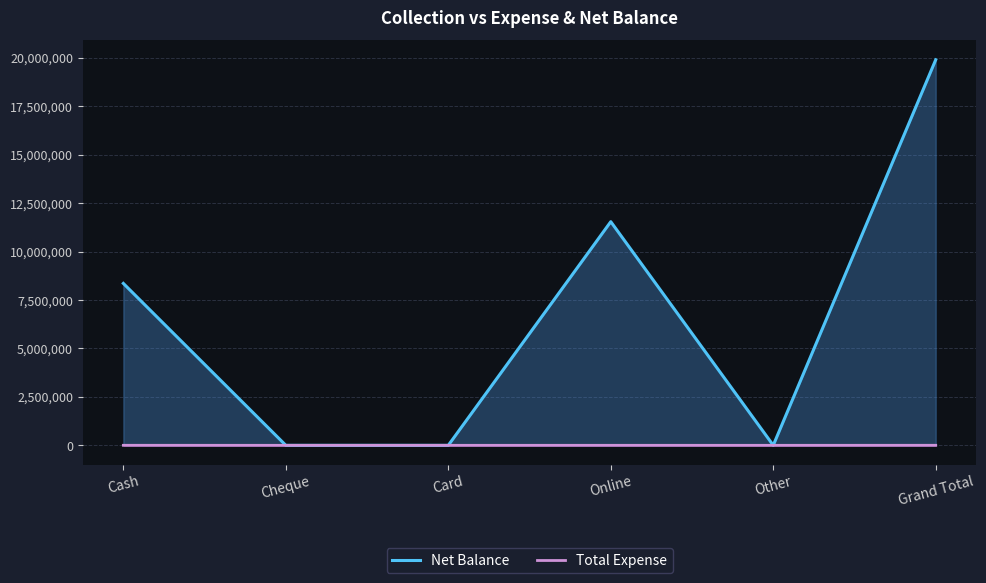

Reading left to right, list all the values displayed in this chart.

Net Balance: 8357433	0	0	11543012	0	19900445
Total Expense: 1300	0	0	319	0	1619